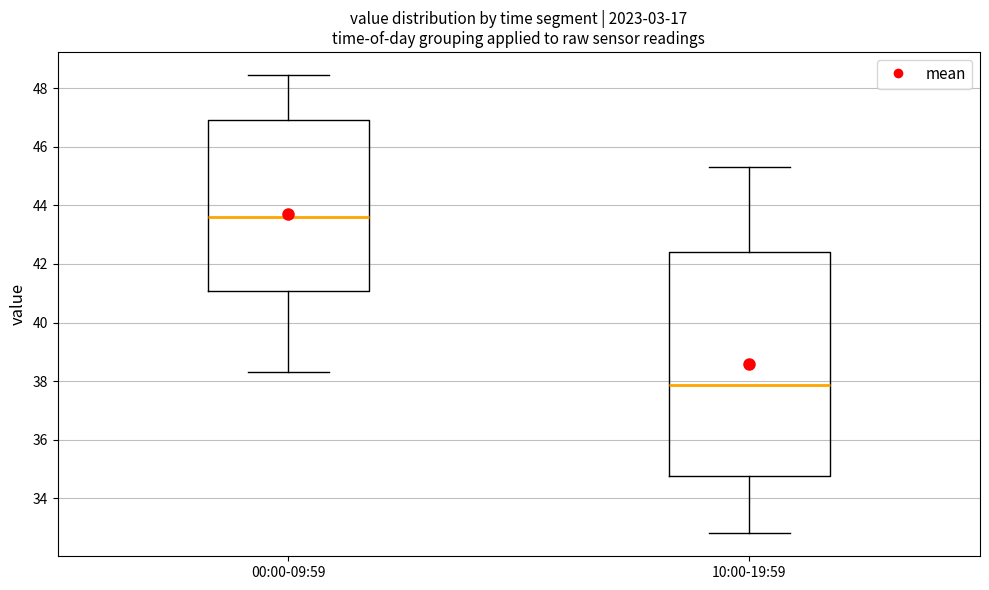

Reading left to right, transcribe this box plot: for each box, give where its median line is, the range the box spans, and where its two whiskers end, as read against the y-axis. The values are not printed on the chart, so give them approximately, as read against the axis.

00:00-09:59: median 43.6, box 41.0 to 47.0, whiskers 38.4 to 48.4
10:00-19:59: median 37.8, box 34.8 to 42.4, whiskers 32.8 to 45.4